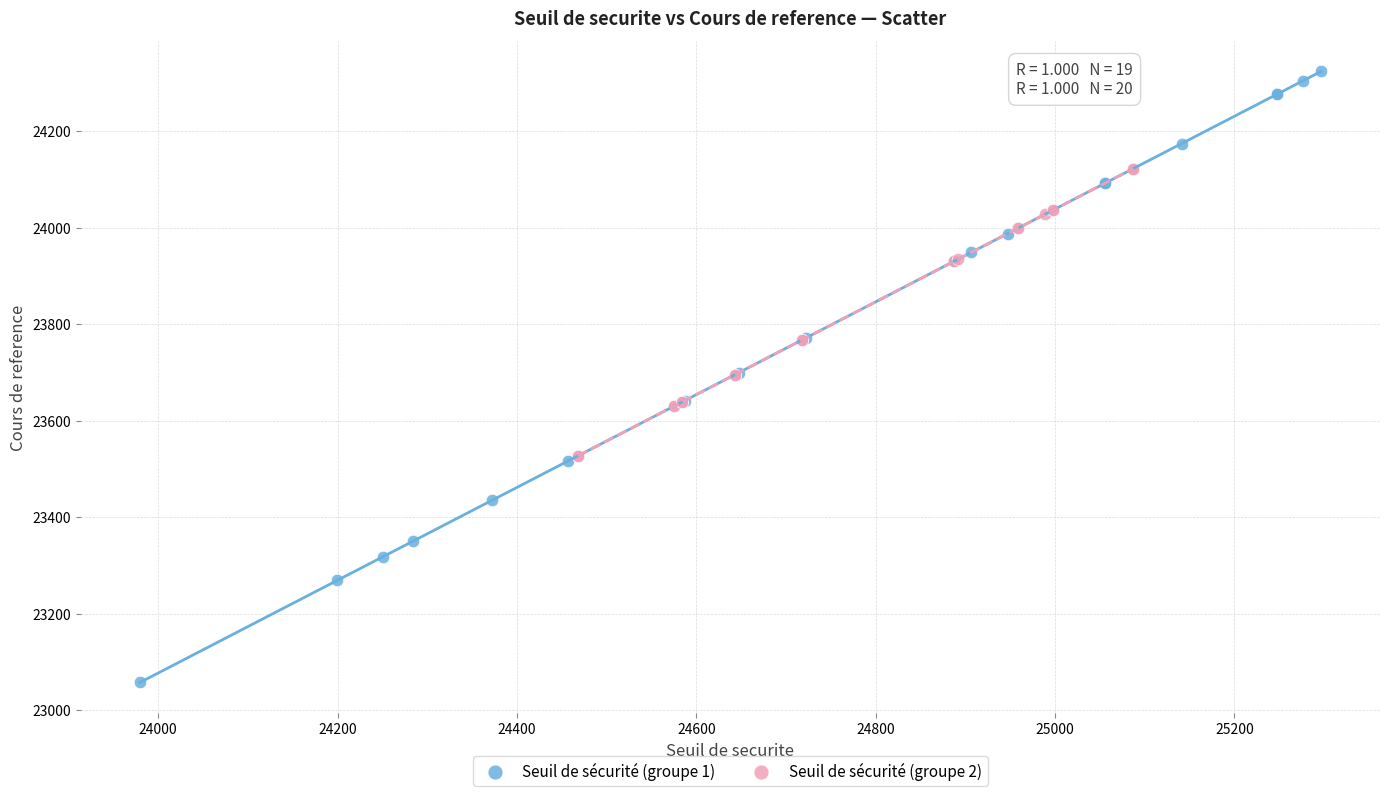

Which series contains the lowest Y value?

Seuil de sécurité (groupe 1)